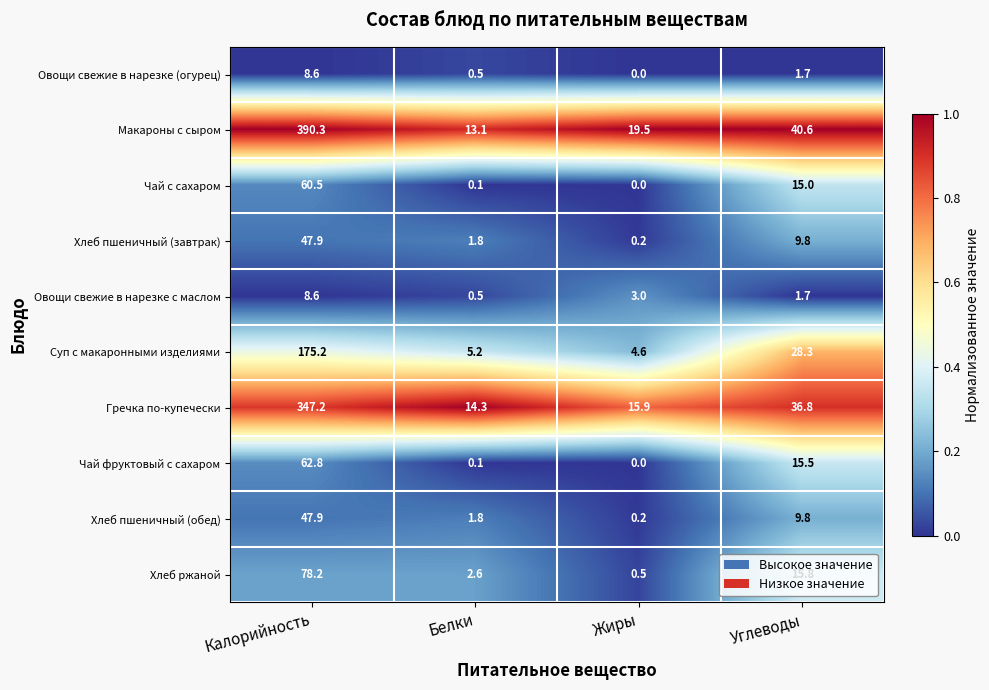

The value of Гречка по-купечески at Белки is 14.3. True or false?

True